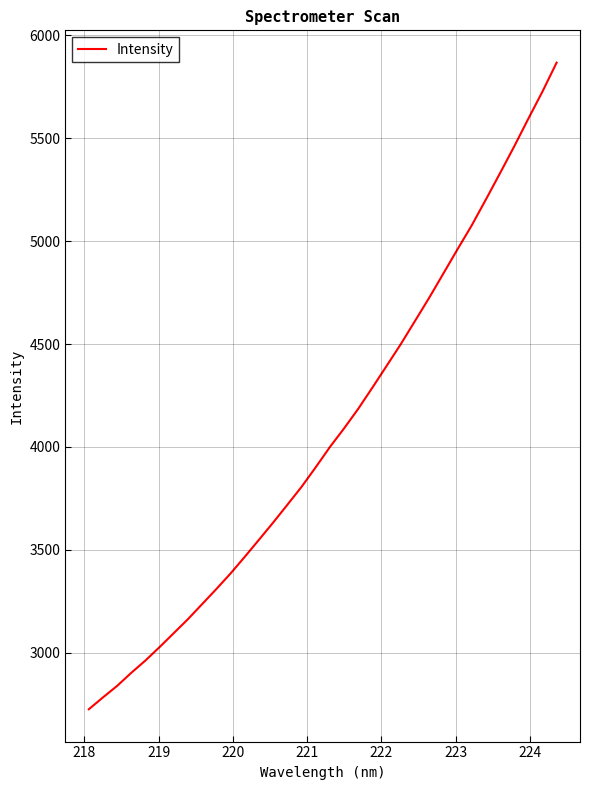

What is the greatest value displayed?

5867.9